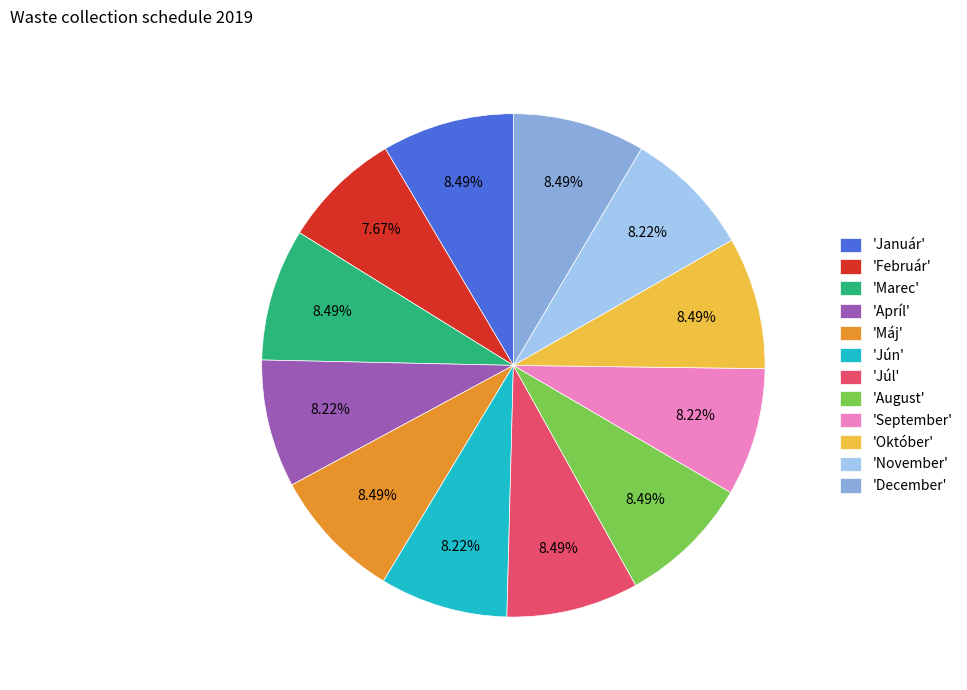

What is the ratio of the value at 'Máj' to the value at 'September'?

1.0